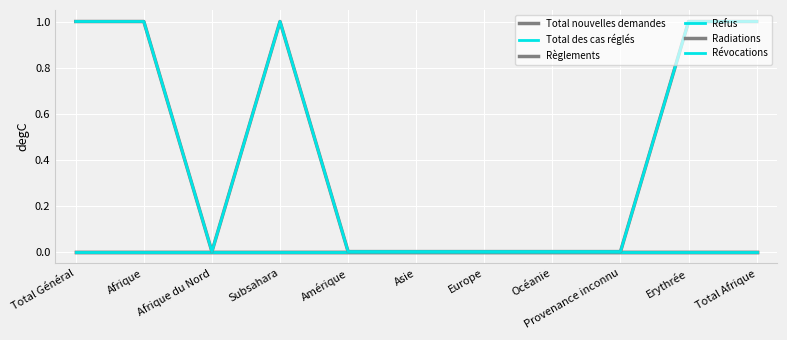

What is the total value across all series at Erythrée?

2